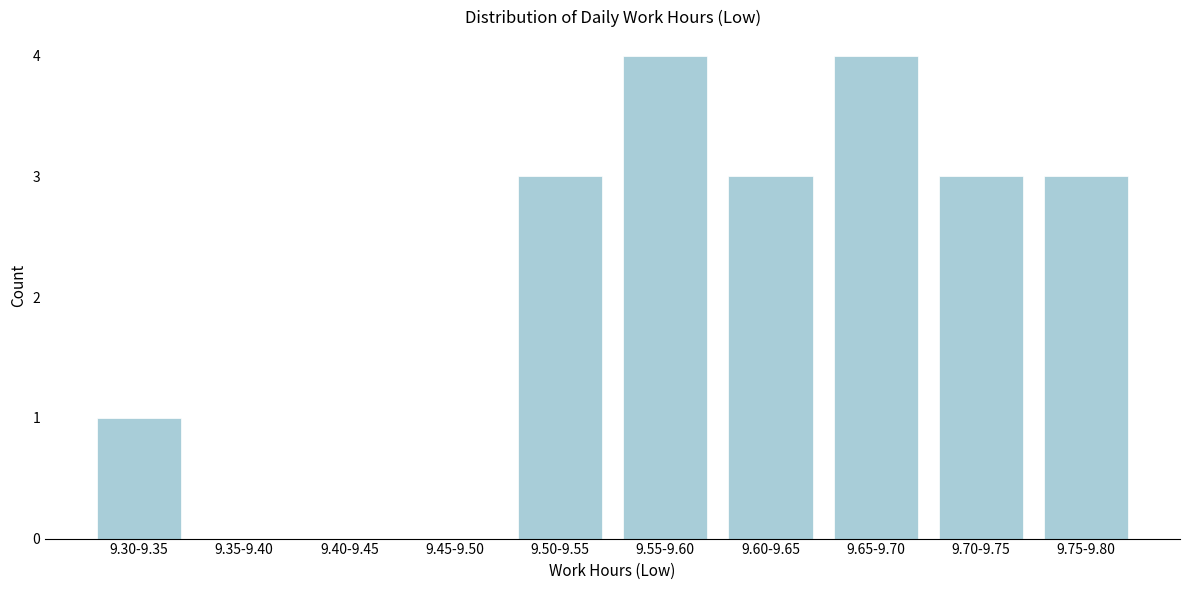

Reading right to left, list all the values displayed in this chart.

9.75-9.80=3	9.70-9.75=3	9.65-9.70=4	9.60-9.65=3	9.55-9.60=4	9.50-9.55=3	9.45-9.50=0	9.40-9.45=0	9.35-9.40=0	9.30-9.35=1